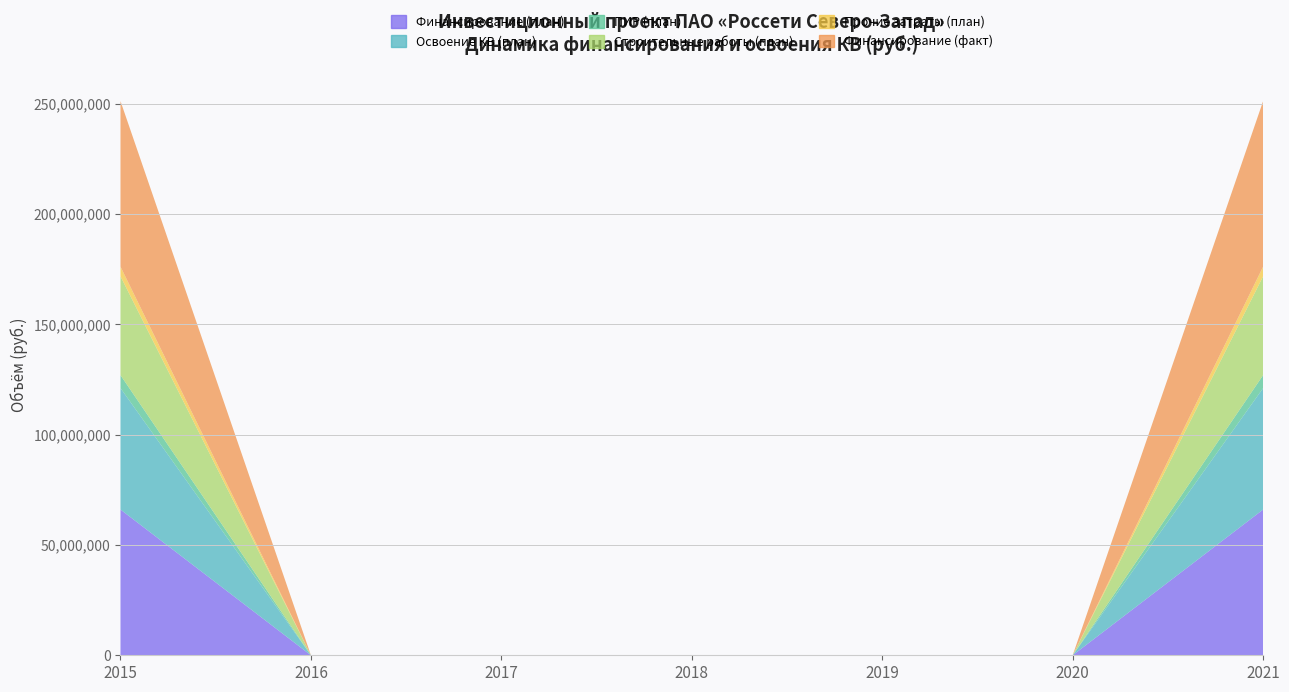

Reading left to right, list all the values displayed in this chart.

Финансирование (план): 66054042	0	0	0	0	0	66054042
Освоение КВ (план): 55045035	0	0	0	0	0	55045035
ПИР (план): 5871555	0	0	0	0	0	5871555
Строительные работы (план): 44823970	0	0	0	0	0	44823970
Прочие затраты (план): 4349510	0	0	0	0	0	4349510
Финансирование (факт): 75041572	0	0	0	0	0	75041572